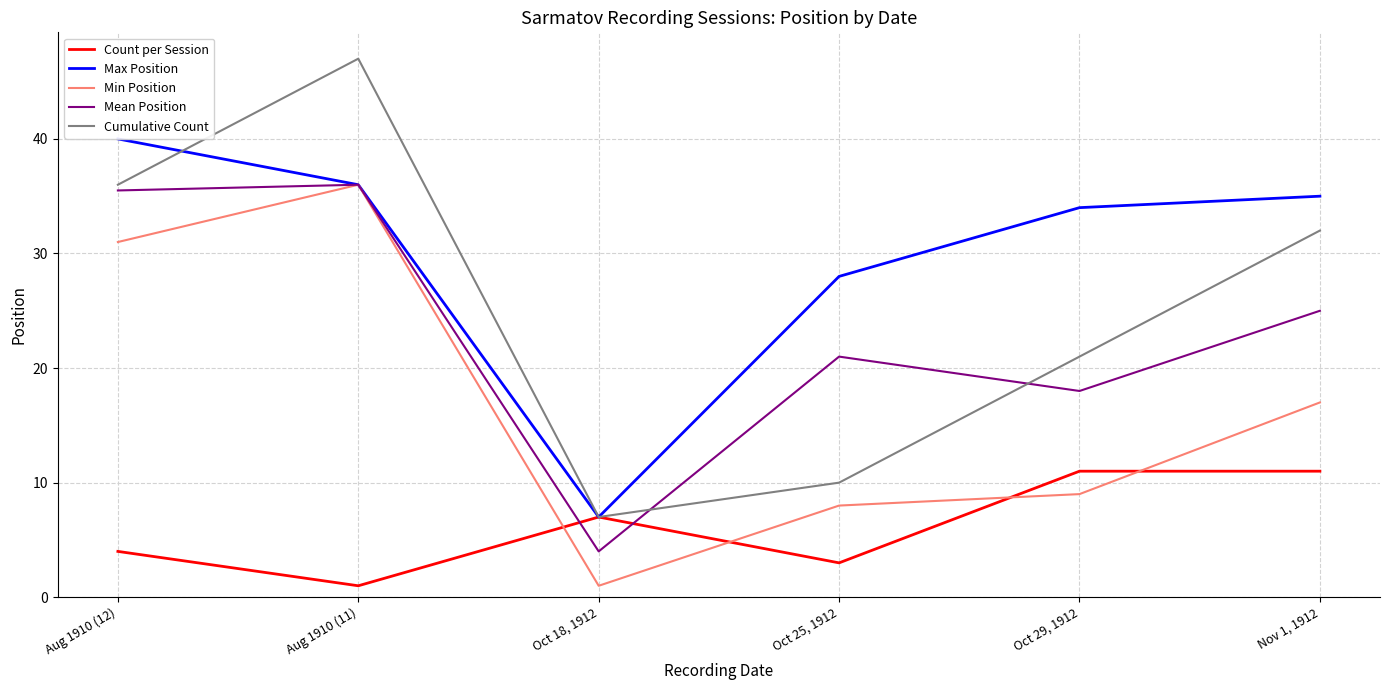

True or false: Cumulative Count has a value of 10.7 at Oct 18, 1912.

False